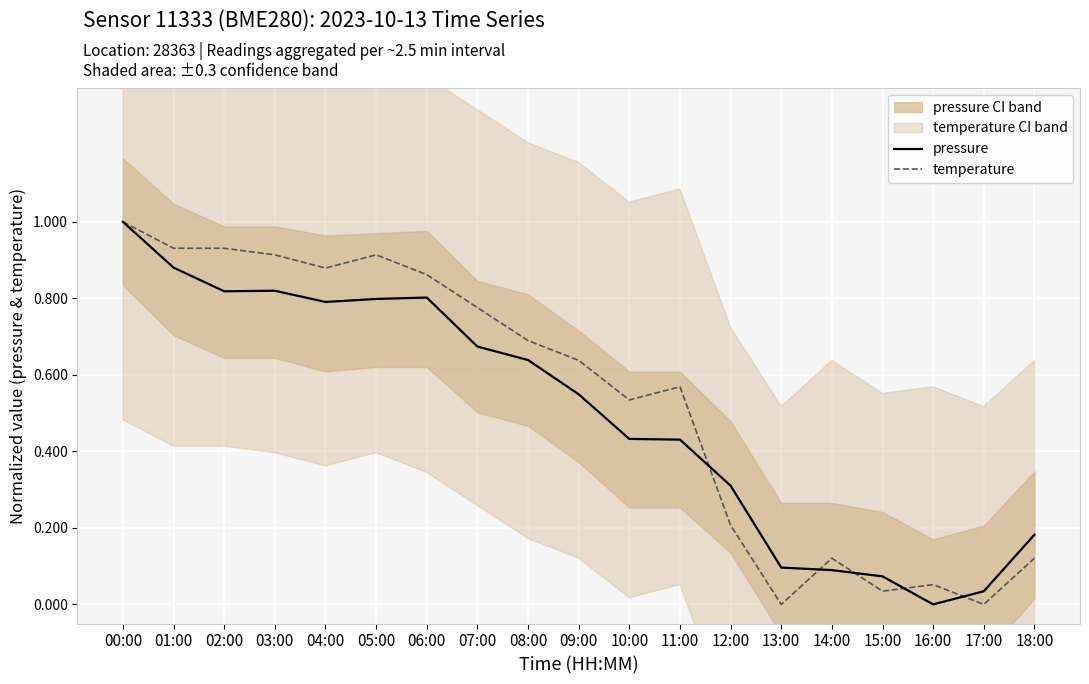

At which label does pressure reach its minimum?

16:00